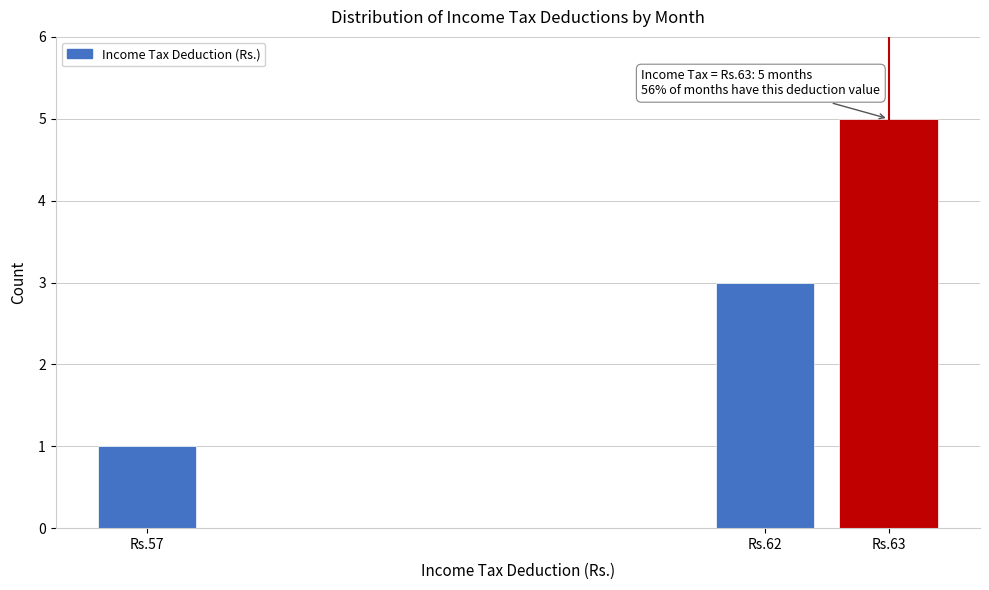

Reading right to left, what are all the values shown in this chart?

5	3	1